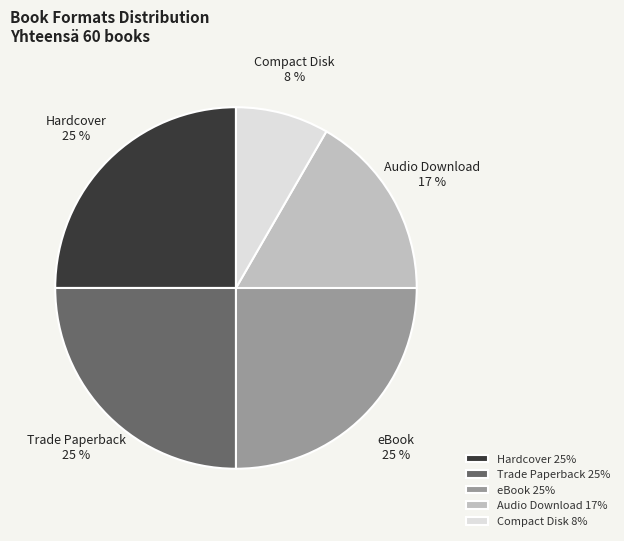

What is the ratio of the value at Compact Disk to the value at Audio Download?

0.5